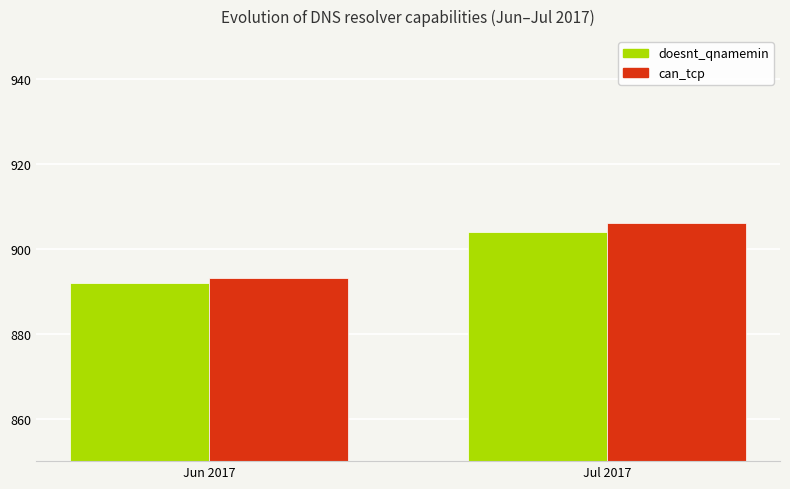

Where is can_tcp nearest to the value 899?

Jun 2017